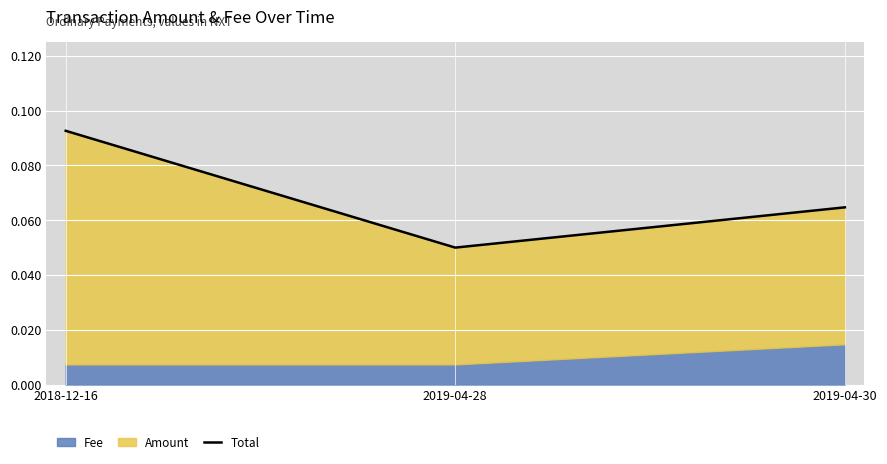

The chart shows a value of 0.1 at 2018-12-16. True or false?

False